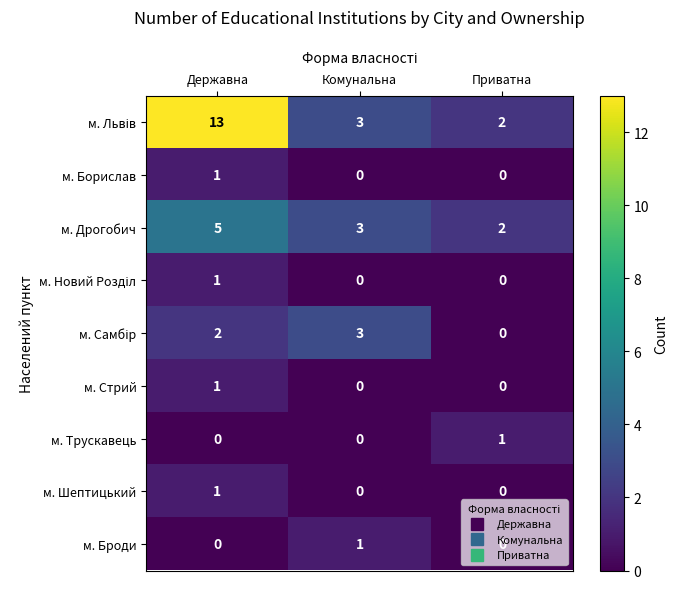

At which category does the chart reach its peak across all series?

Державна